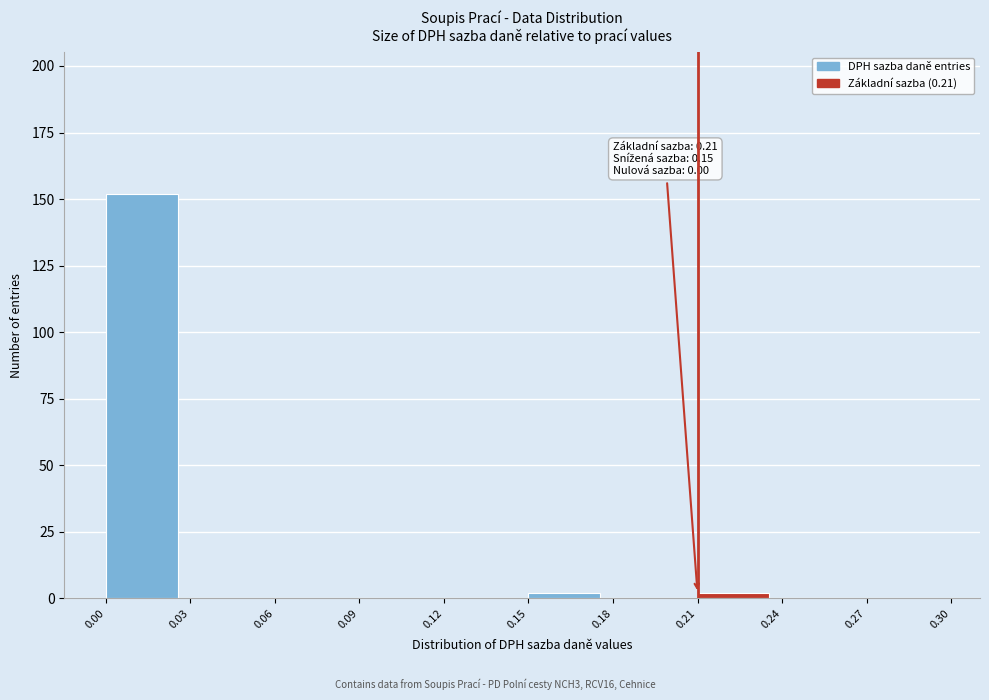

Over which range of the x-axis is the bar tallest?

0.00 to 0.03